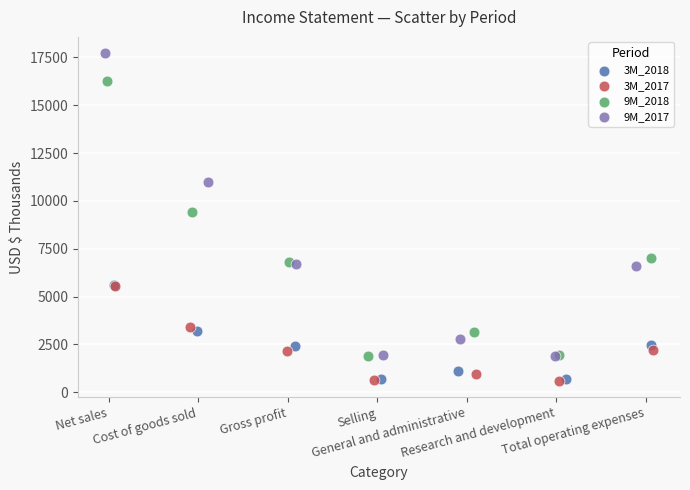

What are all the series names shown in the legend?

3M_2018, 3M_2017, 9M_2018, 9M_2017